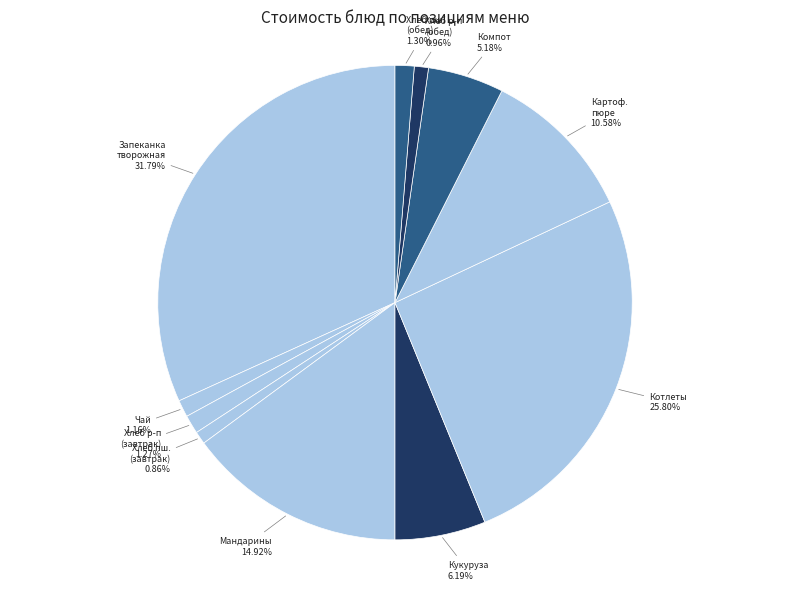

How many segments does this pie chart have?

11